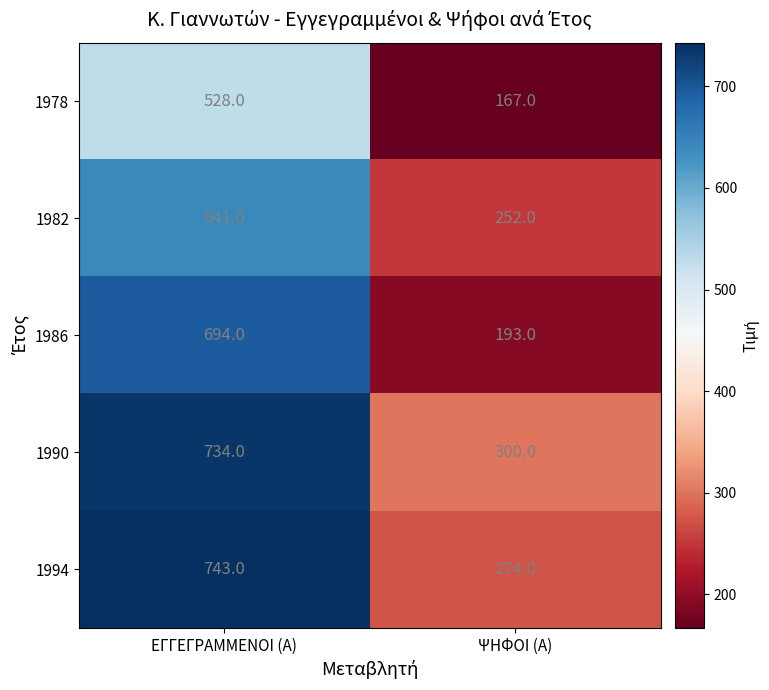

At which category is the sum across all series the highest?

ΕΓΓΕΓΡΑΜΜΕΝΟΙ (Α)